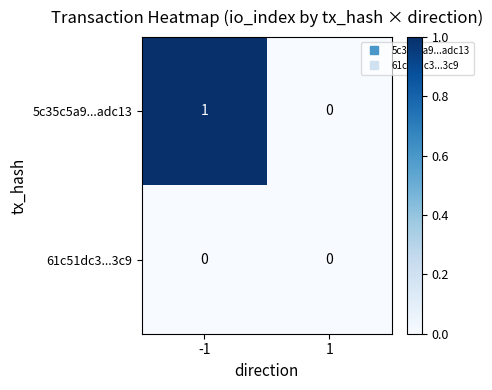

What is the difference between the highest and lowest values at -1?

1